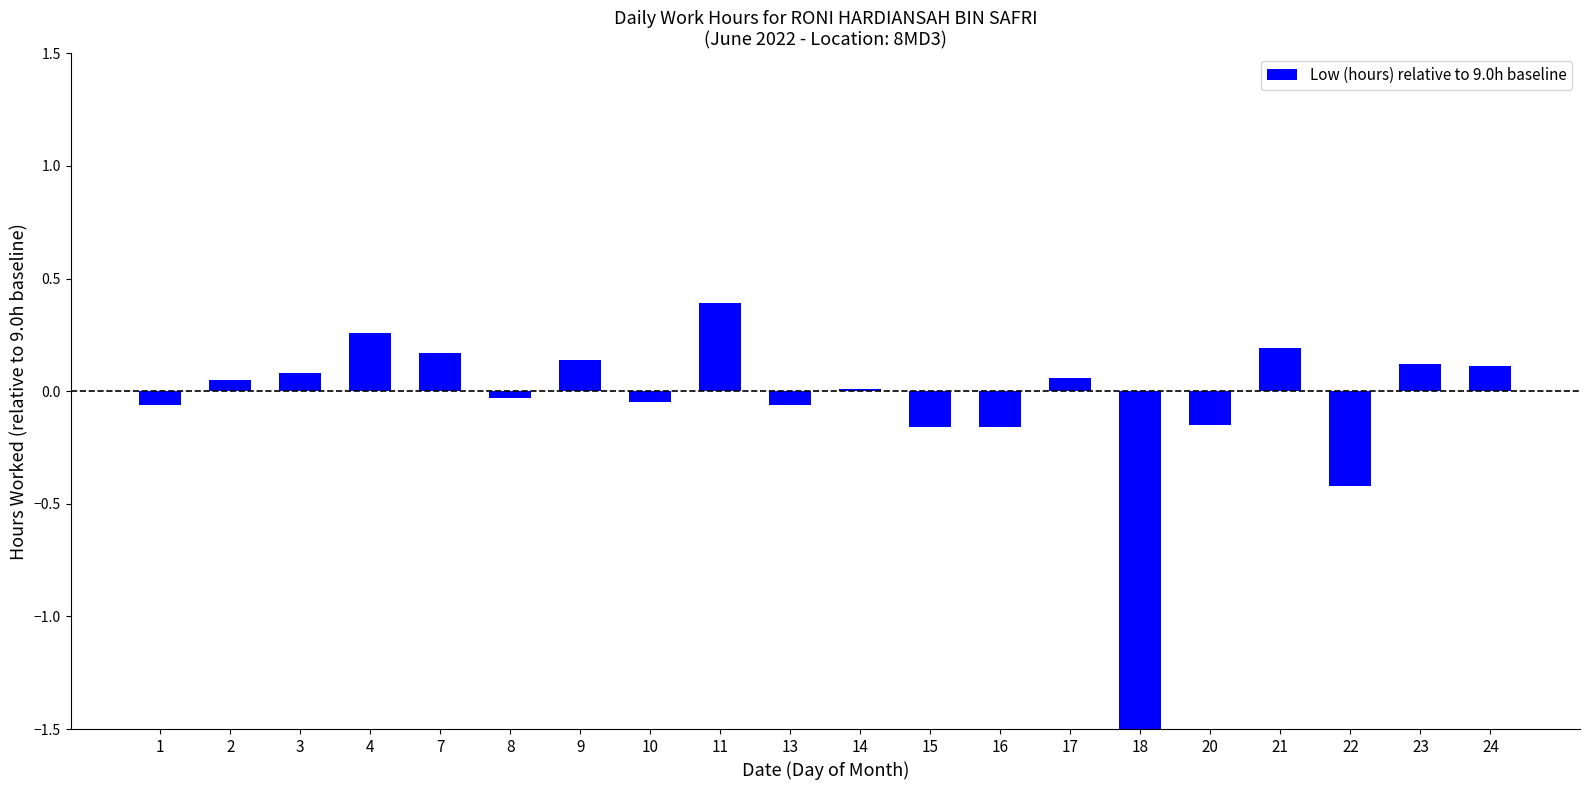

What is the difference between the maximum and minimum values?

9.4